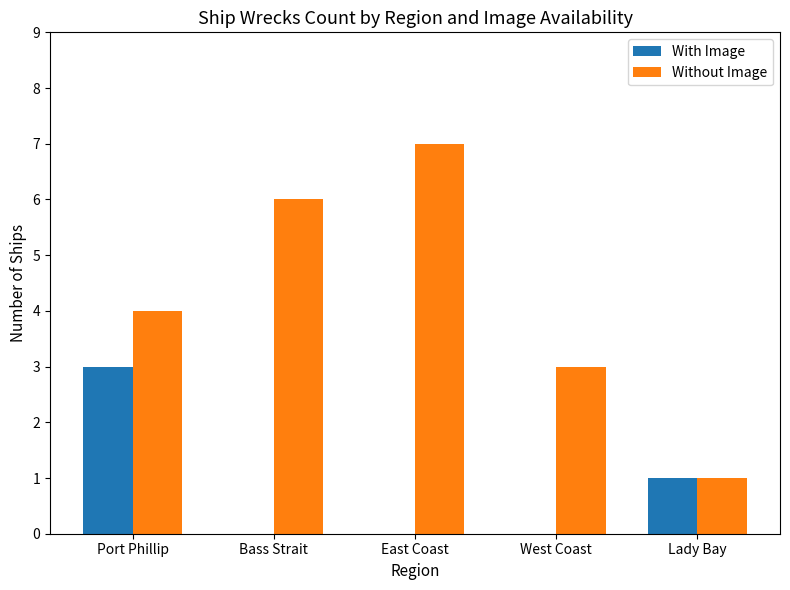

Which series changed the most between East Coast and West Coast?

Without Image